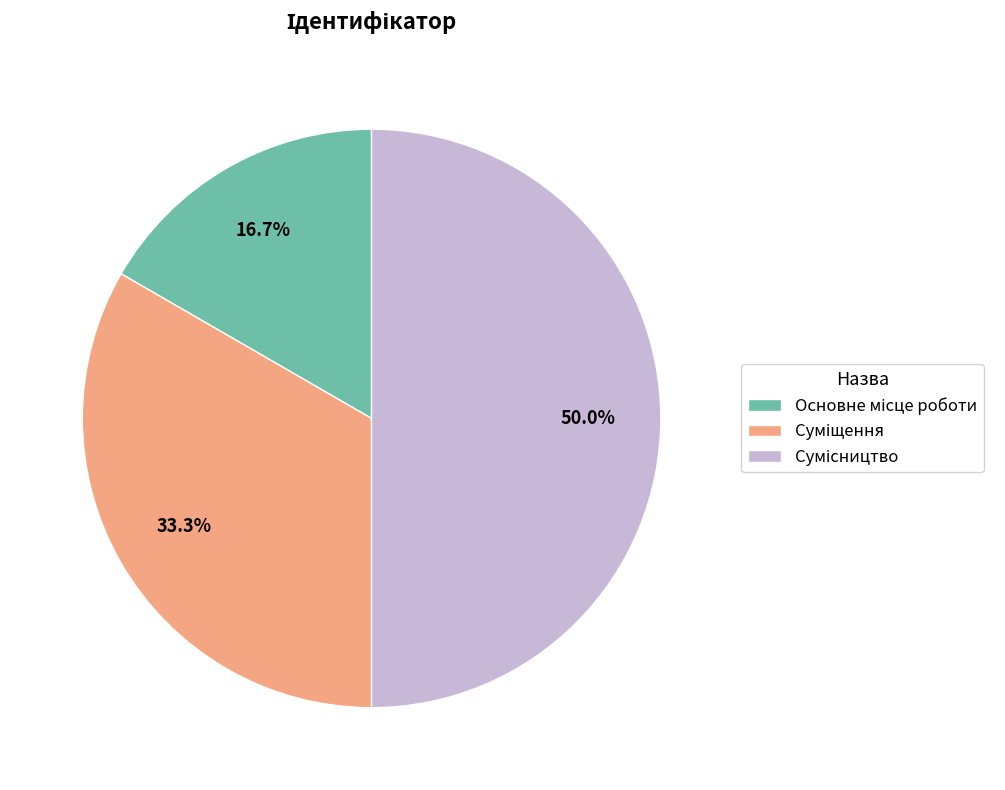

Does Основне місце роботи account for over 50% of the chart?

No